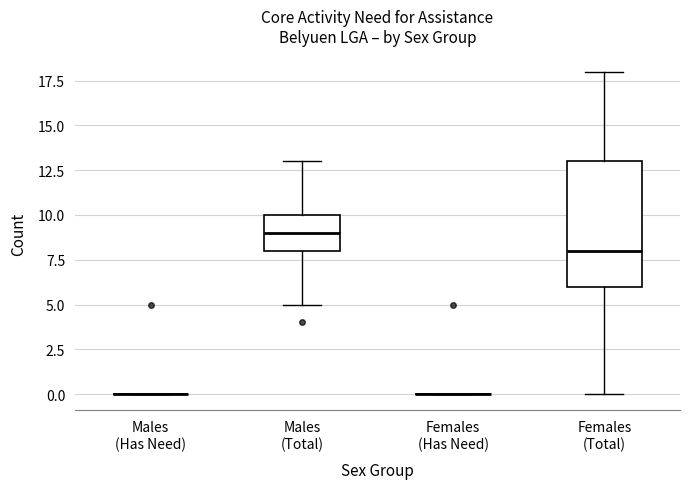

Which box is the tallest, from its lower edge to its upper edge?

Females (Total)